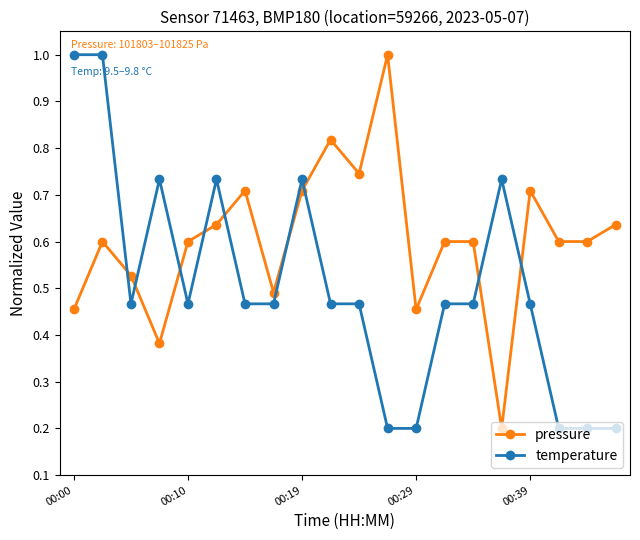

Which series ends up on top after the final intersection of pressure and temperature?

pressure